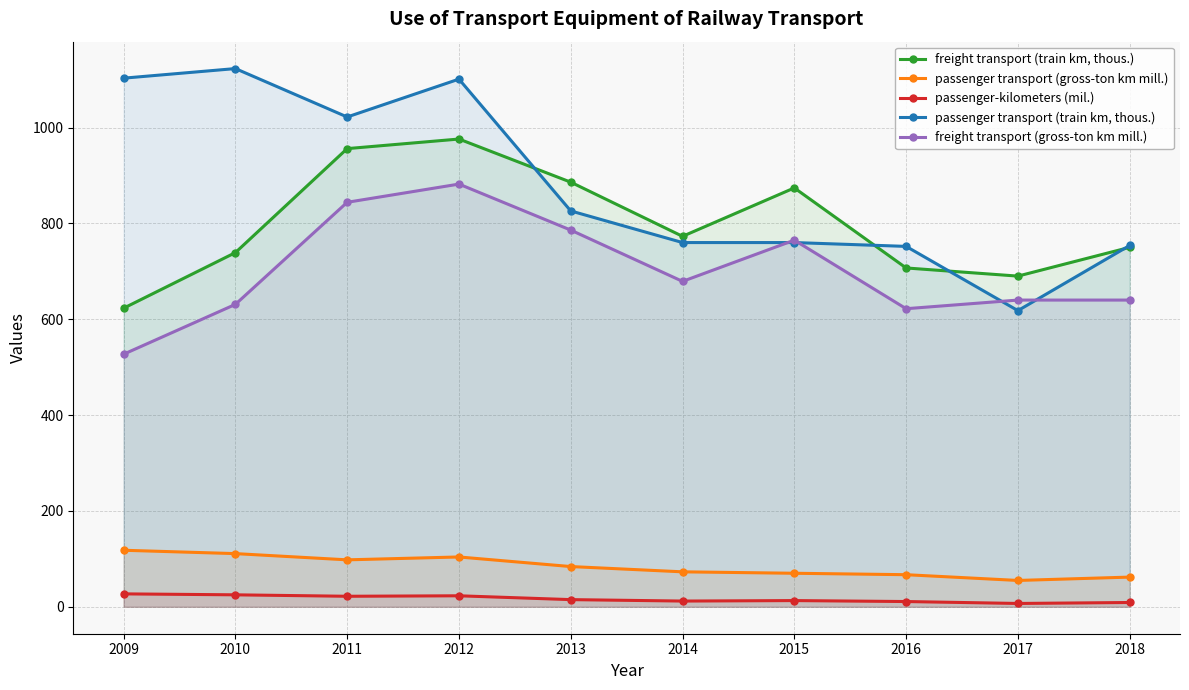

True or false: freight transport (gross-ton km mill.) and passenger transport (gross-ton km mill.) cross at least once.

False